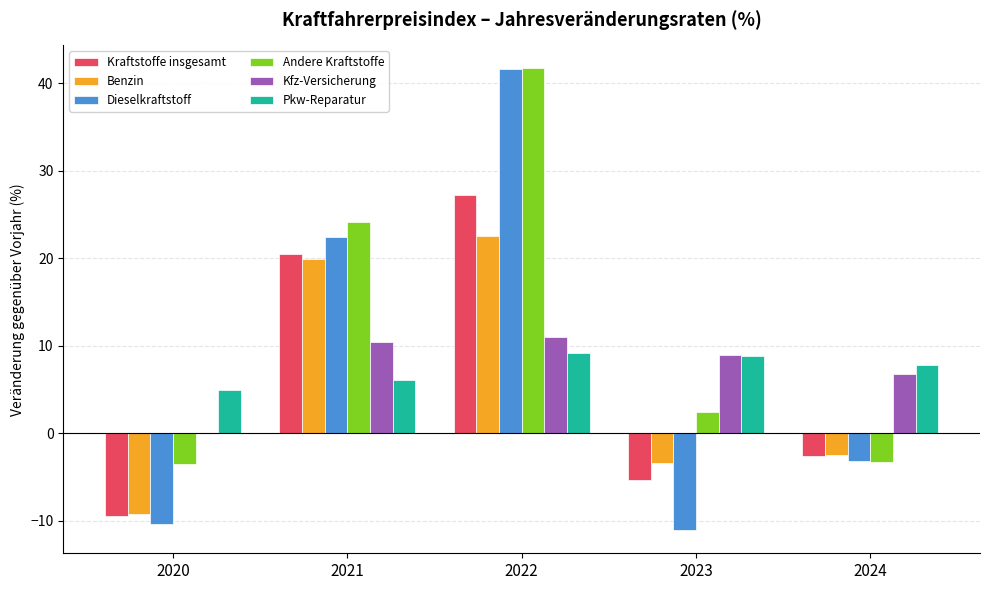

How many values in Benzin are above zero?

2